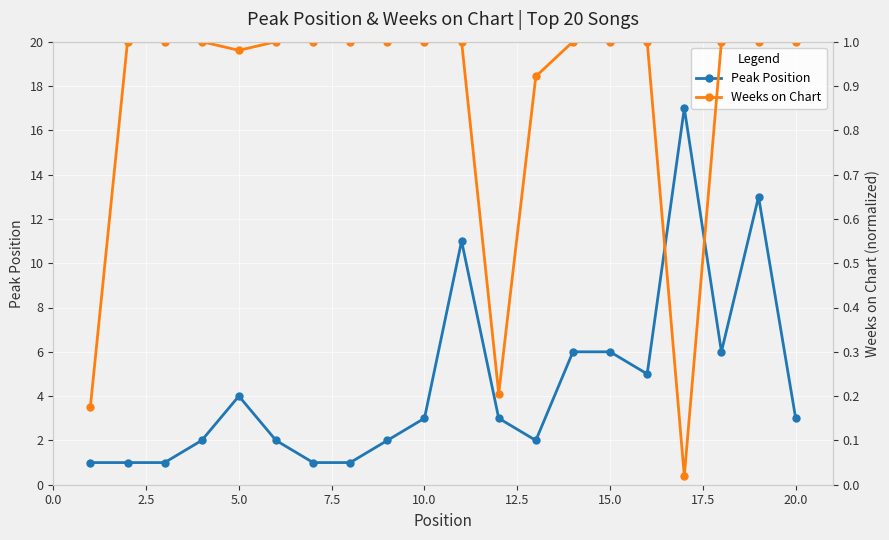

Is it true that Peak Position equals 1 at 20.0?

False